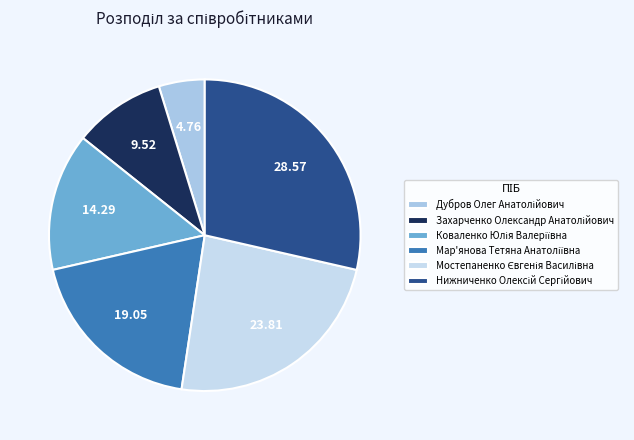

To the nearest percent, what portion does Дубров Олег Анатолійович represent?

5%